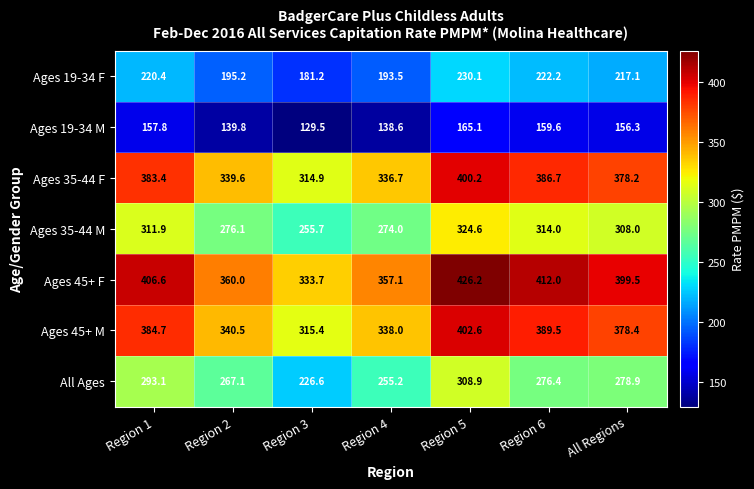

What value does the All Ages series have at Region 4?

255.2